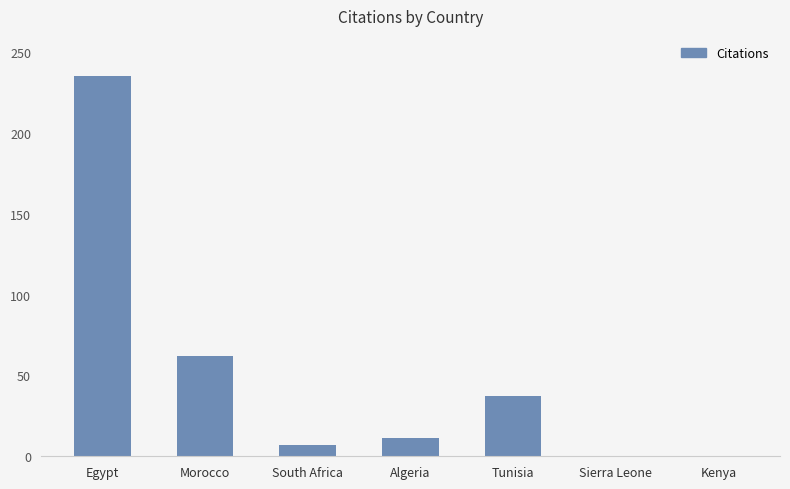

How many data points does each series have?

7